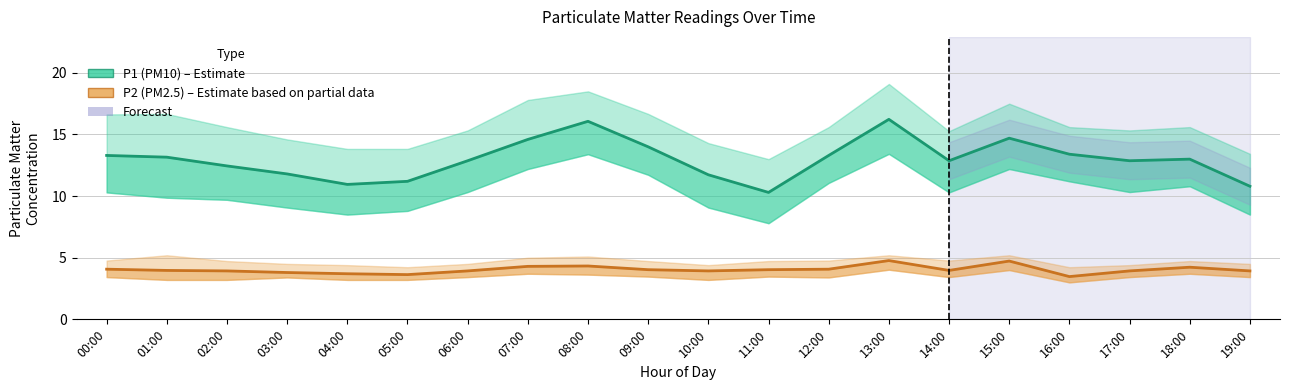

In P1 (PM10), how many points are higher than both neighbors (excluding endpoints)?

4